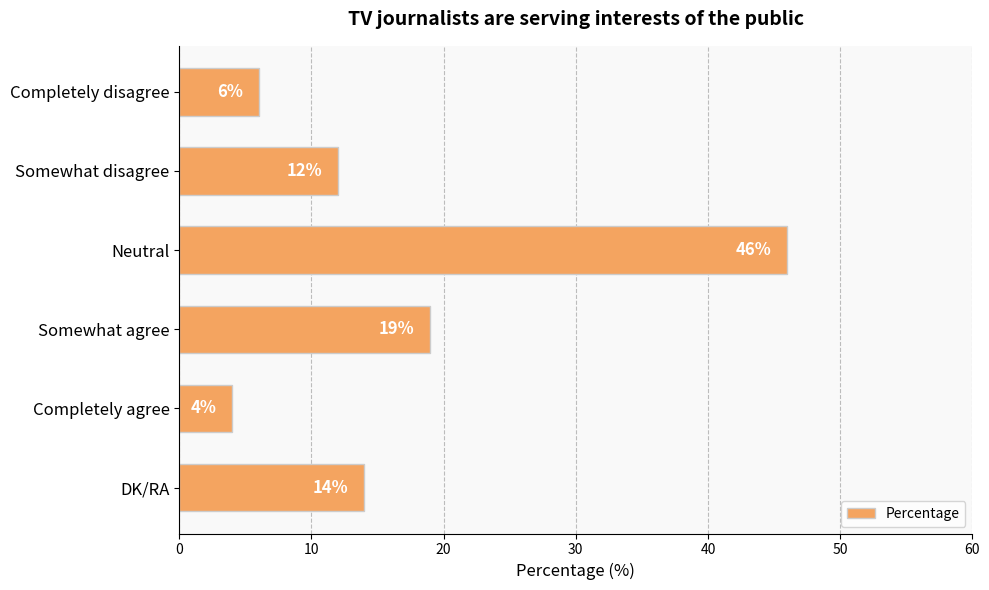

Reading top to bottom, transcribe all the data shown in this chart.

Completely disagree=6	Somewhat disagree=12	Neutral=46	Somewhat agree=19	Completely agree=4	DK/RA=14